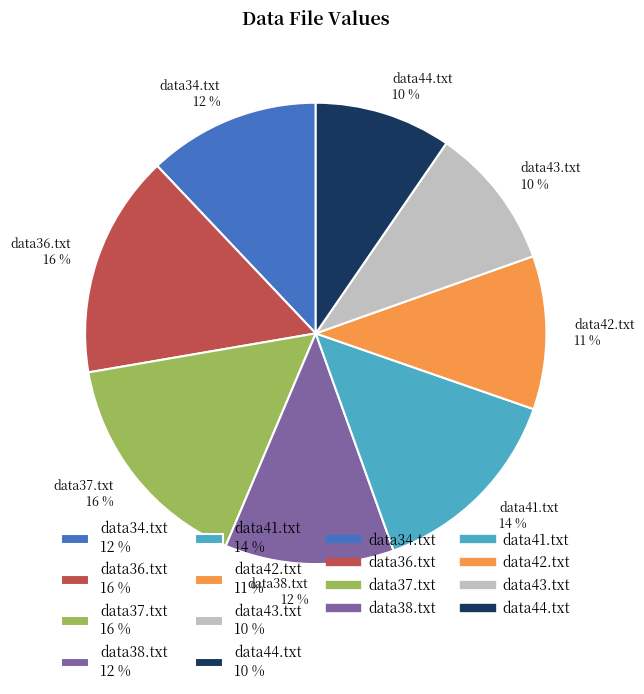

True or false: data37.txt accounts for 16% of the total.

True